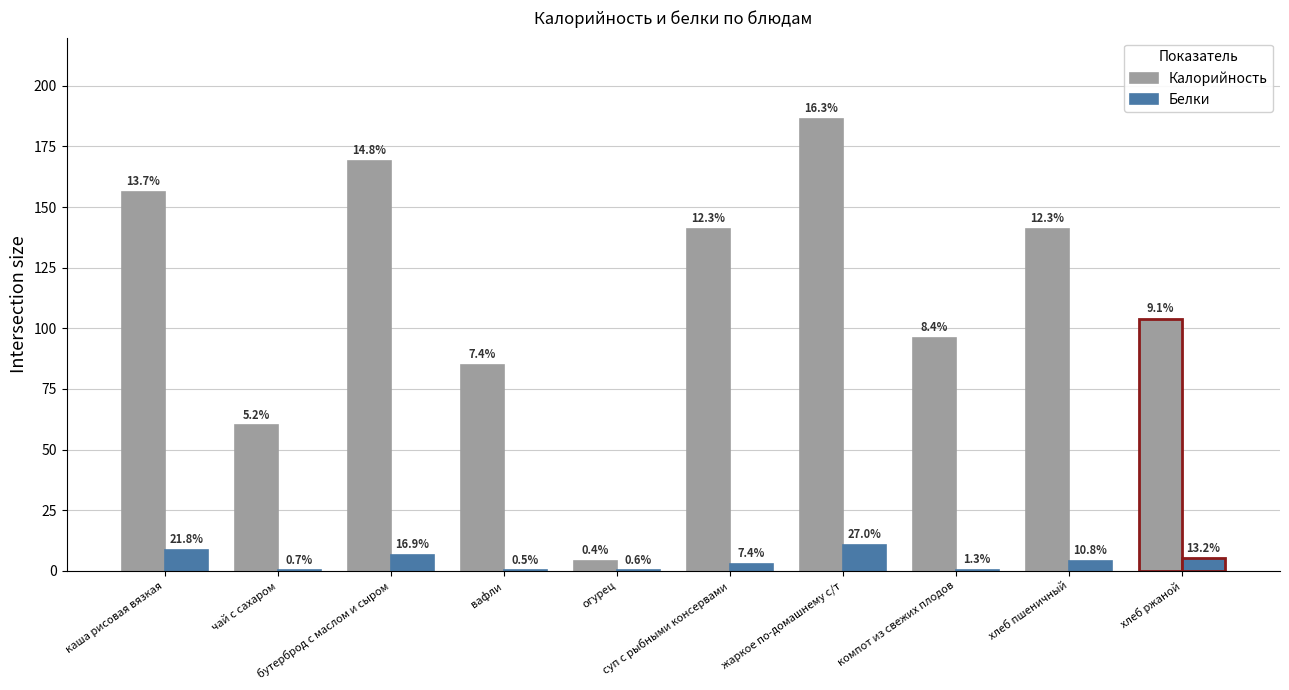

Is it true that Белки equals 0.1 at огурец?

False